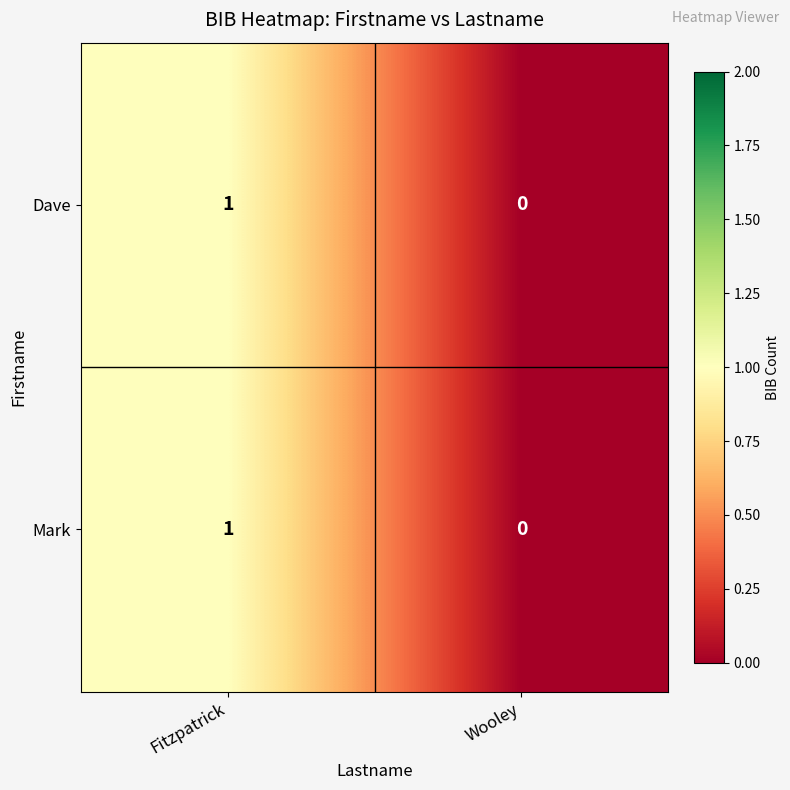

Reading right to left, list all the values displayed in this chart.

Dave: Wooley=0	Fitzpatrick=1
Mark: Wooley=0	Fitzpatrick=1